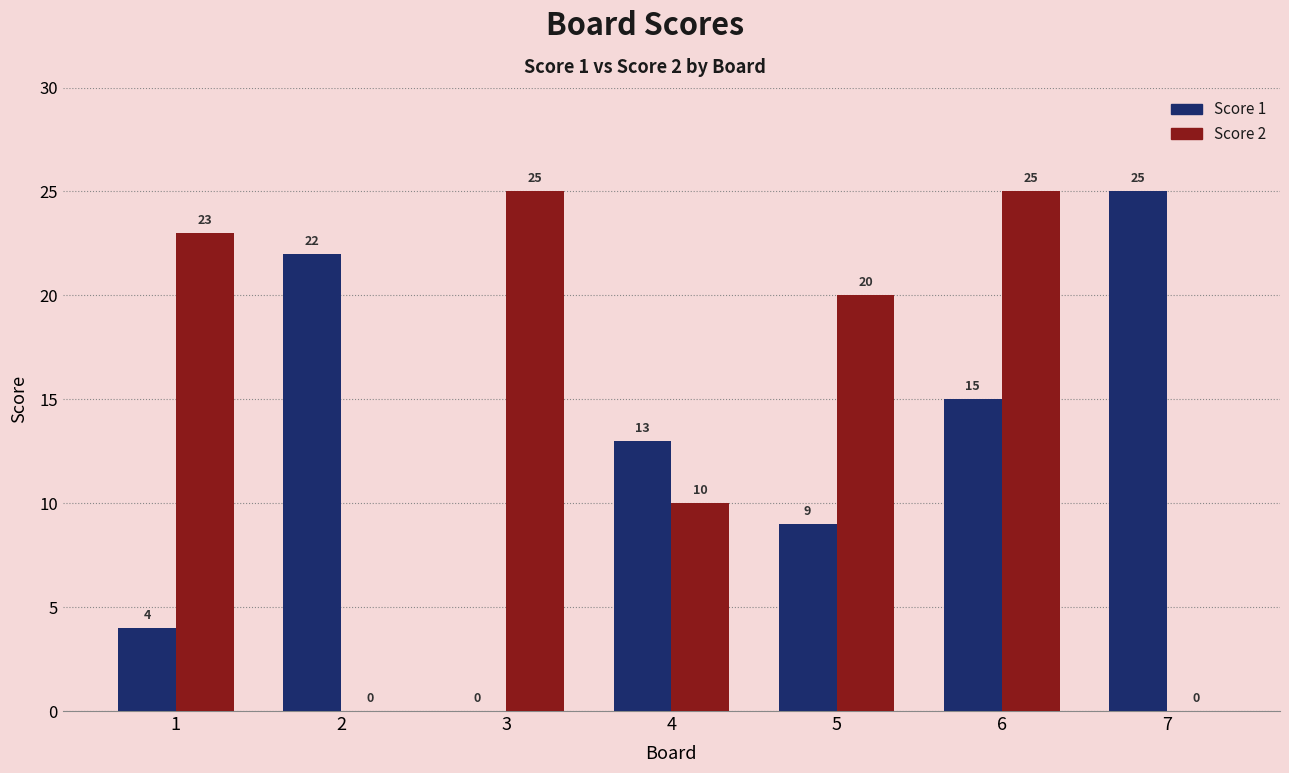

Which category has the highest value in the Score 1 series?

7